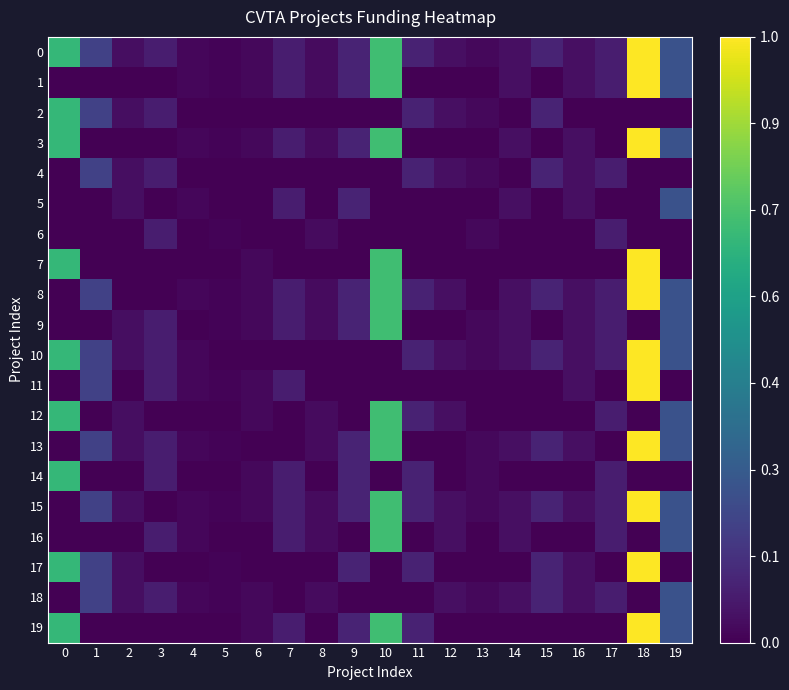

Reading left to right, list all the values displayed in this chart.

0: 0=0.7	1=0.2	2=0.0	3=0.1	4=0.0	5=0.0	6=0.0	7=0.1	8=0.0	9=0.1	10=0.7	11=0.1	12=0.0	13=0.0	14=0.0	15=0.1	16=0.0	17=0.1	18=1.0	19=0.3
1: 0=0.0	1=0.0	2=0.0	3=0.0	4=0.0	5=0.0	6=0.0	7=0.1	8=0.0	9=0.1	10=0.7	11=0.0	12=0.0	13=0.0	14=0.0	15=0.0	16=0.0	17=0.1	18=1.0	19=0.3
2: 0=0.7	1=0.2	2=0.0	3=0.1	4=0.0	5=0.0	6=0.0	7=0.0	8=0.0	9=0.0	10=0.0	11=0.1	12=0.0	13=0.0	14=0.0	15=0.1	16=0.0	17=0.0	18=0.0	19=0.0
3: 0=0.7	1=0.0	2=0.0	3=0.0	4=0.0	5=0.0	6=0.0	7=0.1	8=0.0	9=0.1	10=0.7	11=0.0	12=0.0	13=0.0	14=0.0	15=0.0	16=0.0	17=0.0	18=1.0	19=0.3
4: 0=0.0	1=0.2	2=0.0	3=0.1	4=0.0	5=0.0	6=0.0	7=0.0	8=0.0	9=0.0	10=0.0	11=0.1	12=0.0	13=0.0	14=0.0	15=0.1	16=0.0	17=0.1	18=0.0	19=0.0
5: 0=0.0	1=0.0	2=0.0	3=0.0	4=0.0	5=0.0	6=0.0	7=0.1	8=0.0	9=0.1	10=0.0	11=0.0	12=0.0	13=0.0	14=0.0	15=0.0	16=0.0	17=0.0	18=0.0	19=0.3
6: 0=0.0	1=0.0	2=0.0	3=0.1	4=0.0	5=0.0	6=0.0	7=0.0	8=0.0	9=0.0	10=0.0	11=0.0	12=0.0	13=0.0	14=0.0	15=0.0	16=0.0	17=0.1	18=0.0	19=0.0
7: 0=0.7	1=0.0	2=0.0	3=0.0	4=0.0	5=0.0	6=0.0	7=0.0	8=0.0	9=0.0	10=0.7	11=0.0	12=0.0	13=0.0	14=0.0	15=0.0	16=0.0	17=0.0	18=1.0	19=0.0
8: 0=0.0	1=0.2	2=0.0	3=0.0	4=0.0	5=0.0	6=0.0	7=0.1	8=0.0	9=0.1	10=0.7	11=0.1	12=0.0	13=0.0	14=0.0	15=0.1	16=0.0	17=0.1	18=1.0	19=0.3
9: 0=0.0	1=0.0	2=0.0	3=0.1	4=0.0	5=0.0	6=0.0	7=0.1	8=0.0	9=0.1	10=0.7	11=0.0	12=0.0	13=0.0	14=0.0	15=0.0	16=0.0	17=0.1	18=0.0	19=0.3
10: 0=0.7	1=0.2	2=0.0	3=0.1	4=0.0	5=0.0	6=0.0	7=0.0	8=0.0	9=0.0	10=0.0	11=0.1	12=0.0	13=0.0	14=0.0	15=0.1	16=0.0	17=0.1	18=1.0	19=0.3
11: 0=0.0	1=0.2	2=0.0	3=0.1	4=0.0	5=0.0	6=0.0	7=0.1	8=0.0	9=0.0	10=0.0	11=0.0	12=0.0	13=0.0	14=0.0	15=0.0	16=0.0	17=0.0	18=1.0	19=0.0
12: 0=0.7	1=0.0	2=0.0	3=0.0	4=0.0	5=0.0	6=0.0	7=0.0	8=0.0	9=0.0	10=0.7	11=0.1	12=0.0	13=0.0	14=0.0	15=0.0	16=0.0	17=0.1	18=0.0	19=0.3
13: 0=0.0	1=0.2	2=0.0	3=0.1	4=0.0	5=0.0	6=0.0	7=0.0	8=0.0	9=0.1	10=0.7	11=0.0	12=0.0	13=0.0	14=0.0	15=0.1	16=0.0	17=0.0	18=1.0	19=0.3
14: 0=0.7	1=0.0	2=0.0	3=0.1	4=0.0	5=0.0	6=0.0	7=0.1	8=0.0	9=0.1	10=0.0	11=0.1	12=0.0	13=0.0	14=0.0	15=0.0	16=0.0	17=0.1	18=0.0	19=0.0
15: 0=0.0	1=0.2	2=0.0	3=0.0	4=0.0	5=0.0	6=0.0	7=0.1	8=0.0	9=0.1	10=0.7	11=0.1	12=0.0	13=0.0	14=0.0	15=0.1	16=0.0	17=0.1	18=1.0	19=0.3
16: 0=0.0	1=0.0	2=0.0	3=0.1	4=0.0	5=0.0	6=0.0	7=0.1	8=0.0	9=0.0	10=0.7	11=0.0	12=0.0	13=0.0	14=0.0	15=0.0	16=0.0	17=0.1	18=0.0	19=0.3
17: 0=0.7	1=0.2	2=0.0	3=0.0	4=0.0	5=0.0	6=0.0	7=0.0	8=0.0	9=0.1	10=0.0	11=0.1	12=0.0	13=0.0	14=0.0	15=0.1	16=0.0	17=0.0	18=1.0	19=0.0
18: 0=0.0	1=0.2	2=0.0	3=0.1	4=0.0	5=0.0	6=0.0	7=0.0	8=0.0	9=0.0	10=0.0	11=0.0	12=0.0	13=0.0	14=0.0	15=0.1	16=0.0	17=0.1	18=0.0	19=0.3
19: 0=0.7	1=0.0	2=0.0	3=0.0	4=0.0	5=0.0	6=0.0	7=0.1	8=0.0	9=0.1	10=0.7	11=0.1	12=0.0	13=0.0	14=0.0	15=0.0	16=0.0	17=0.0	18=1.0	19=0.3